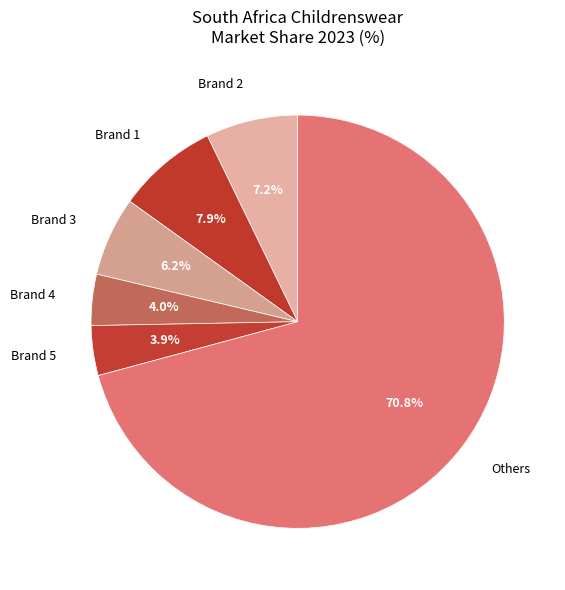

Does Others account for over 50% of the chart?

Yes